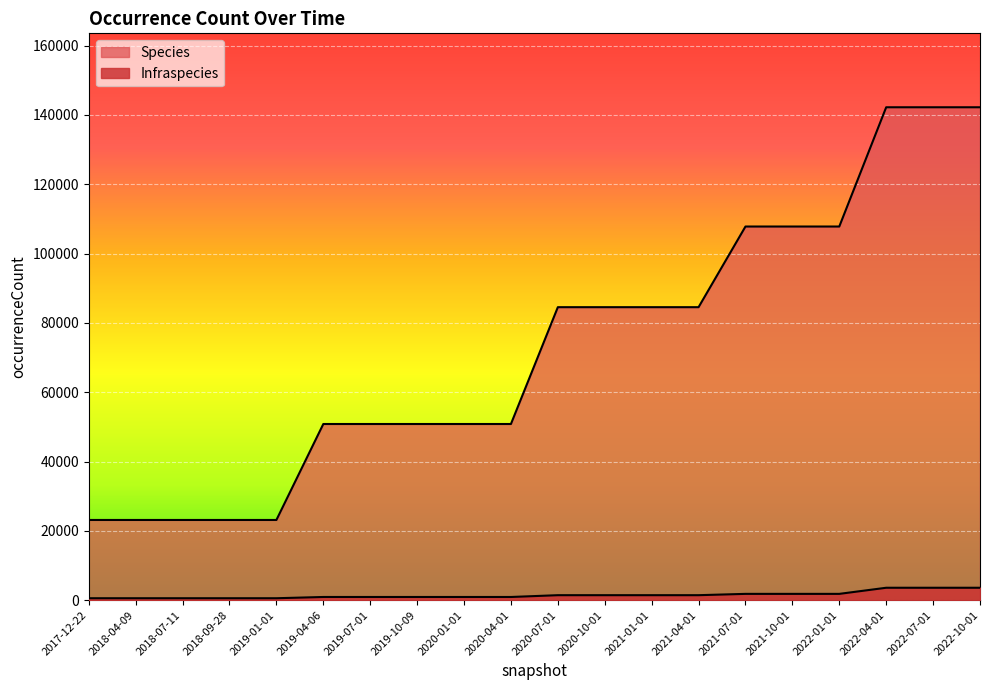

True or false: Infraspecies and Species cross at least once.

False